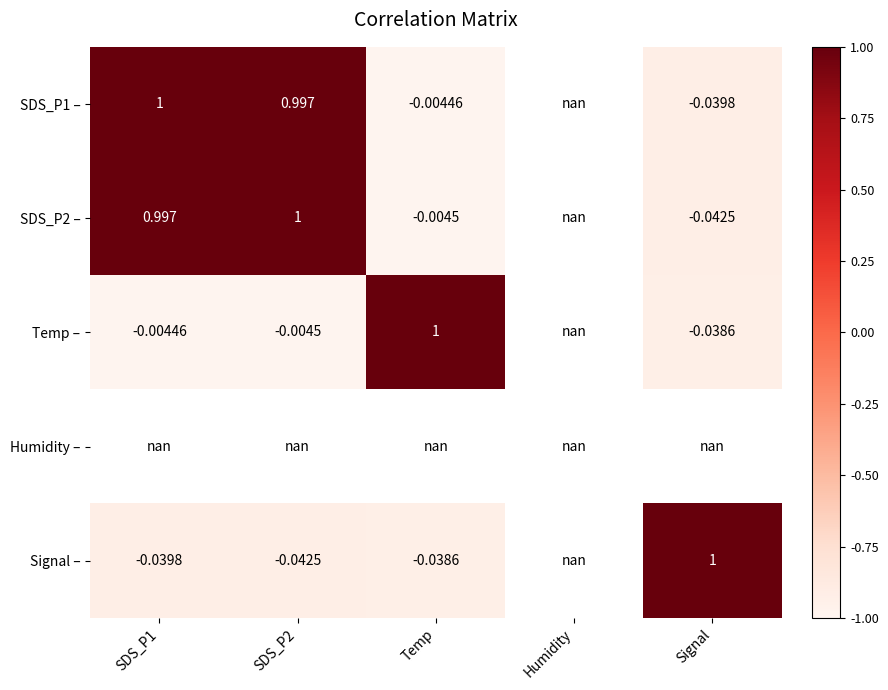

Is the value of SDS_P2 – at SDS_P2 greater than the value of Temp – at SDS_P1?

Yes